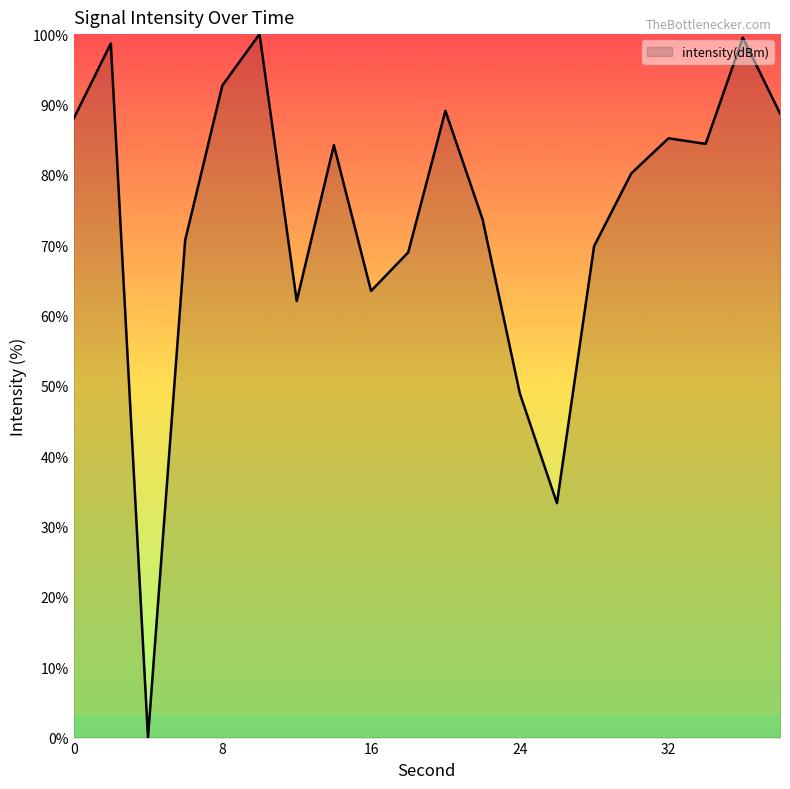

What is the difference between the maximum and minimum values?

100.0